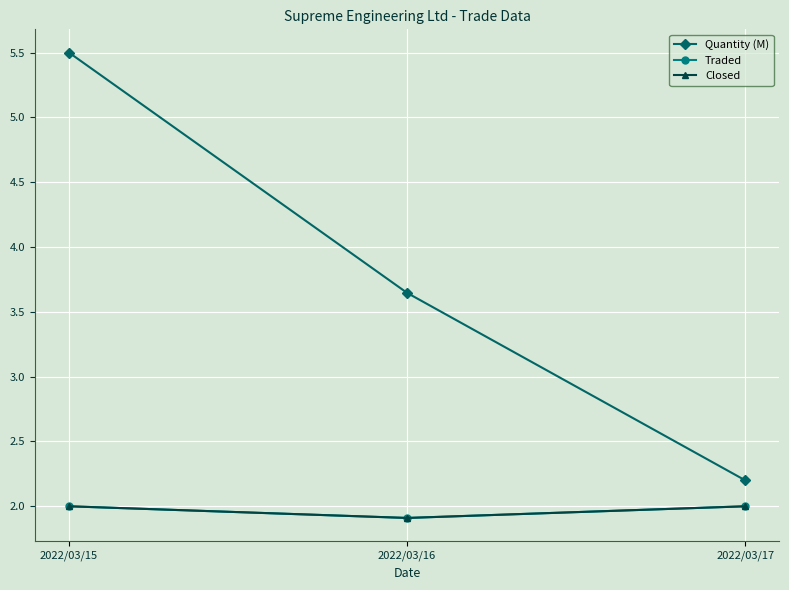

What is the average value of the Traded series?

2.0